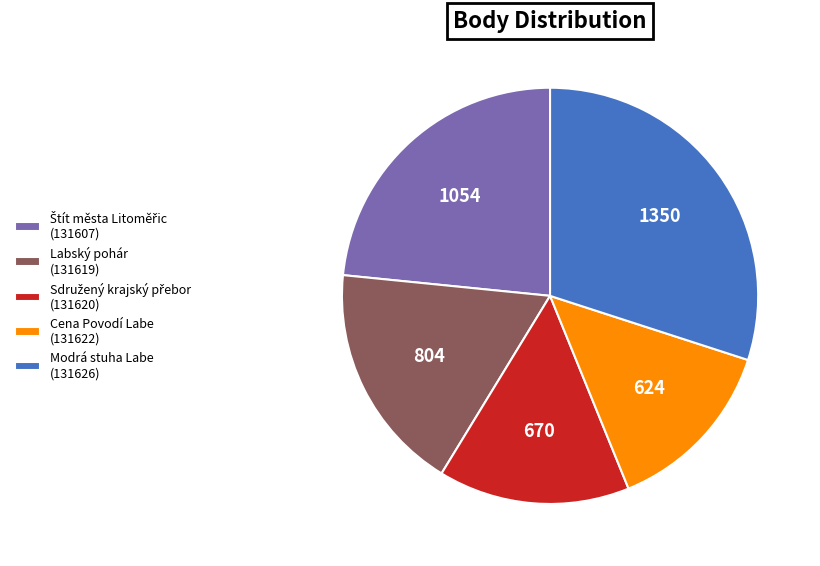

Which category has the smallest portion of the pie?

Cena Povodí Labe (131622)